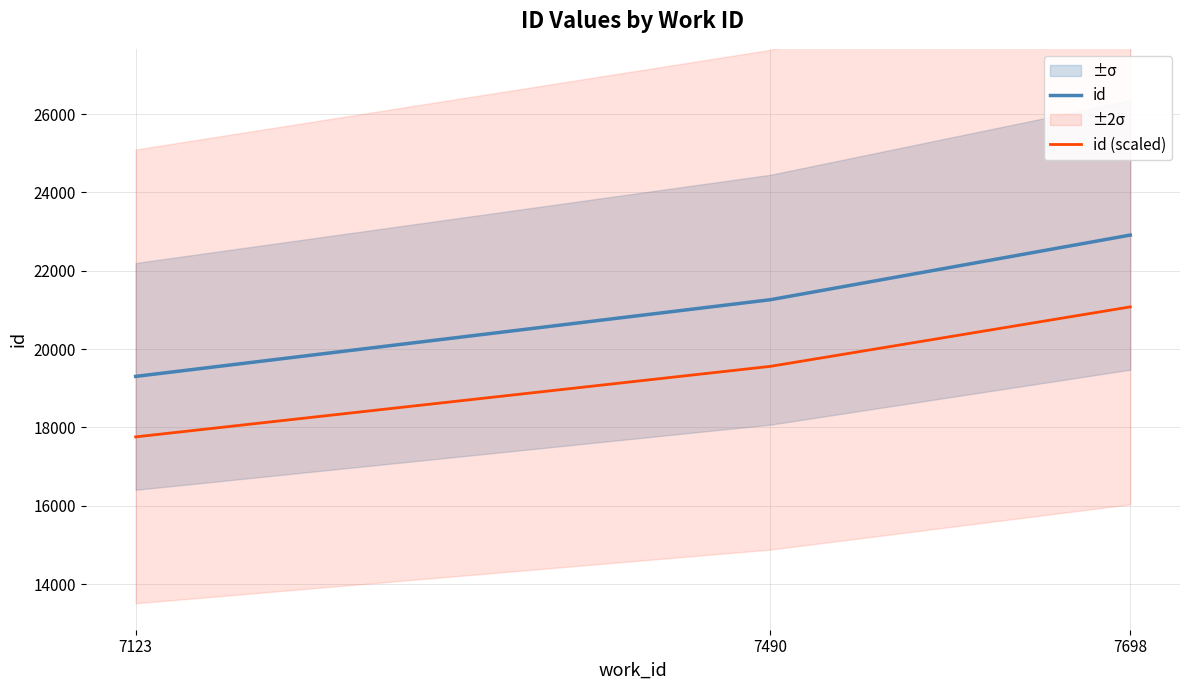

Which series has the largest range (max minus min)?

id